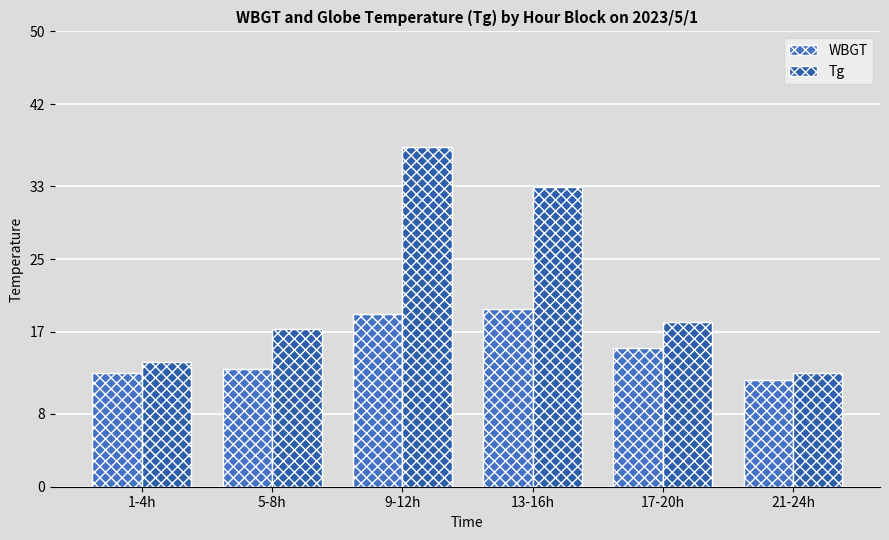

How many categories are shown in the chart?

6